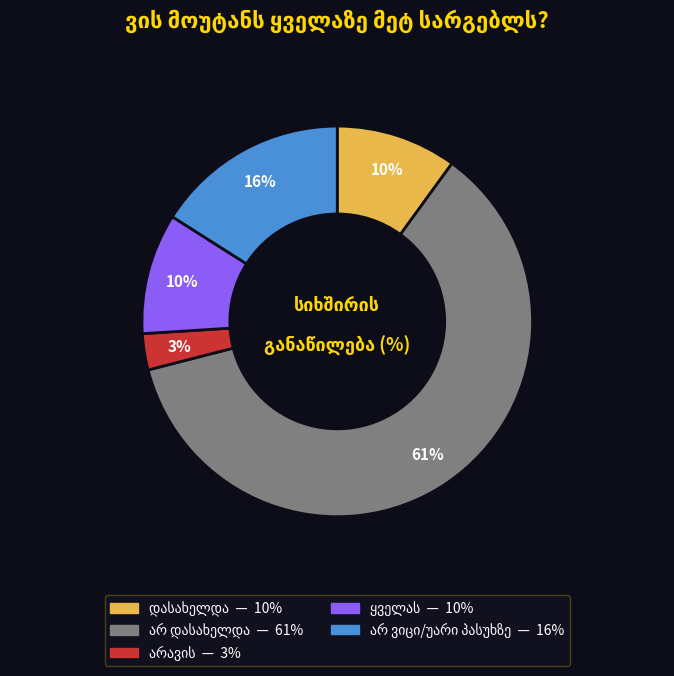

Does any single category account for the majority?

Yes